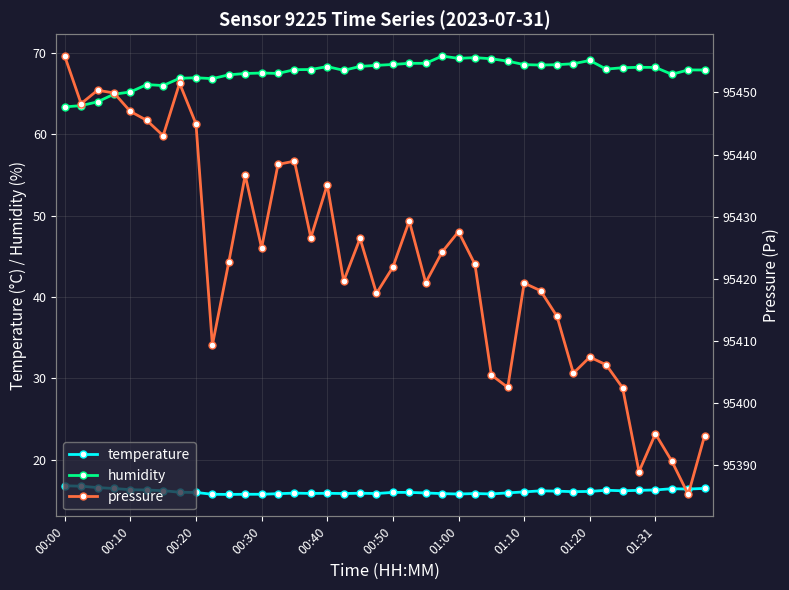

List the series in order of their peak value, lowest first.

temperature, humidity, pressure